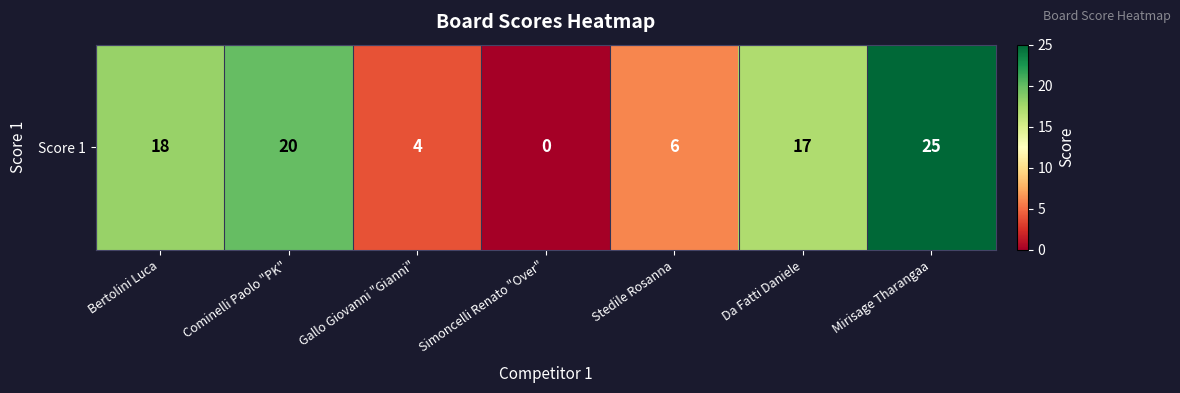

Reading right to left, what are all the values shown in this chart?

25	17	6	0	4	20	18